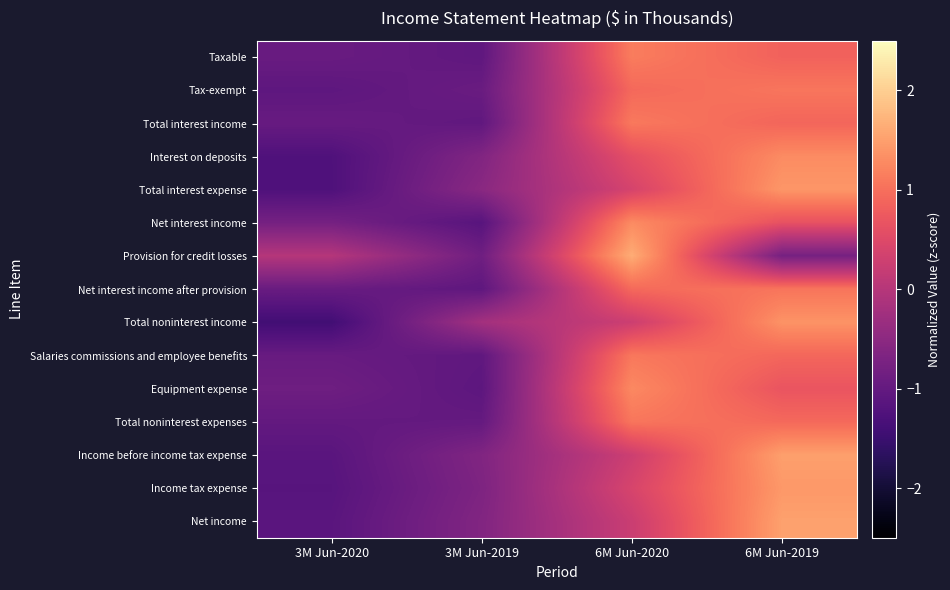

Between 6M Jun-2020 and 6M Jun-2019, which series saw the biggest shift?

Provision for credit losses